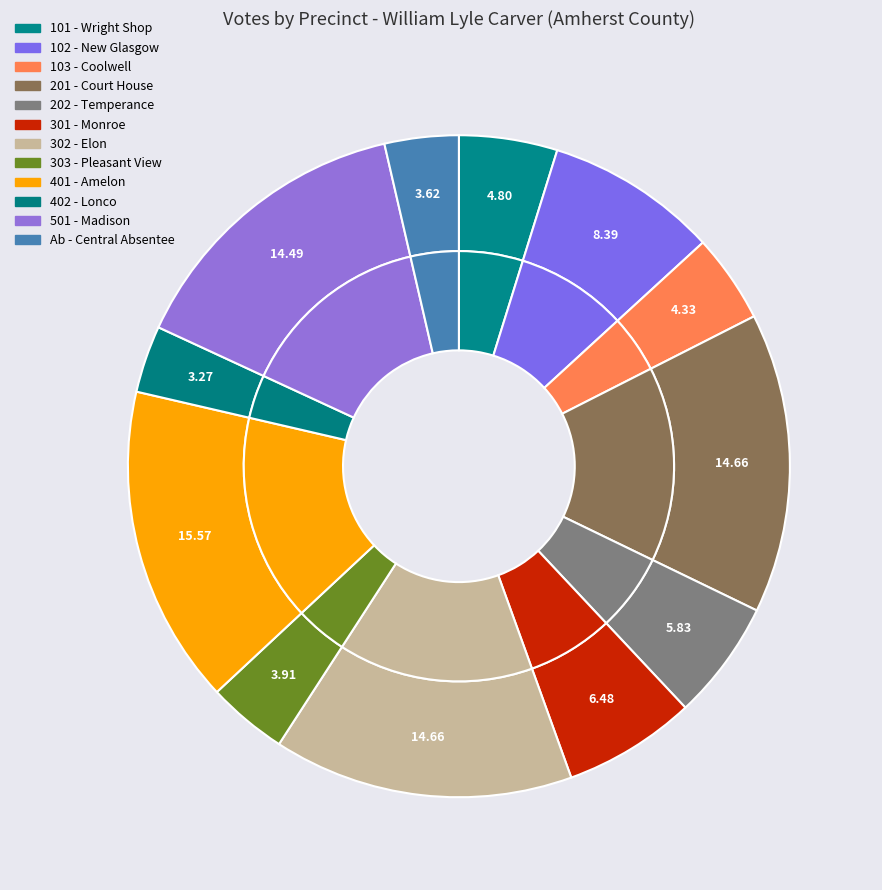

Rank the categories by value from highest to lowest.

401 - Amelon, 201 - Court House, 302 - Elon, 501 - Madison, 102 - New Glasgow, 301 - Monroe, 202 - Temperance, 101 - Wright Shop, 103 - Coolwell, 303 - Pleasant View, Ab - Central Absentee, 402 - Lonco